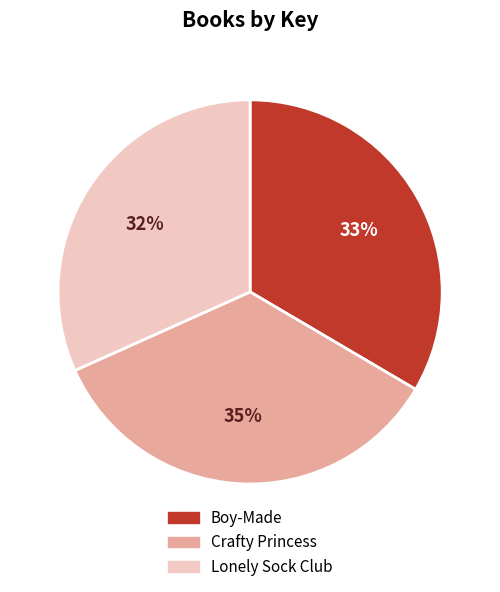

What is the largest slice in the pie chart?

Crafty Princess